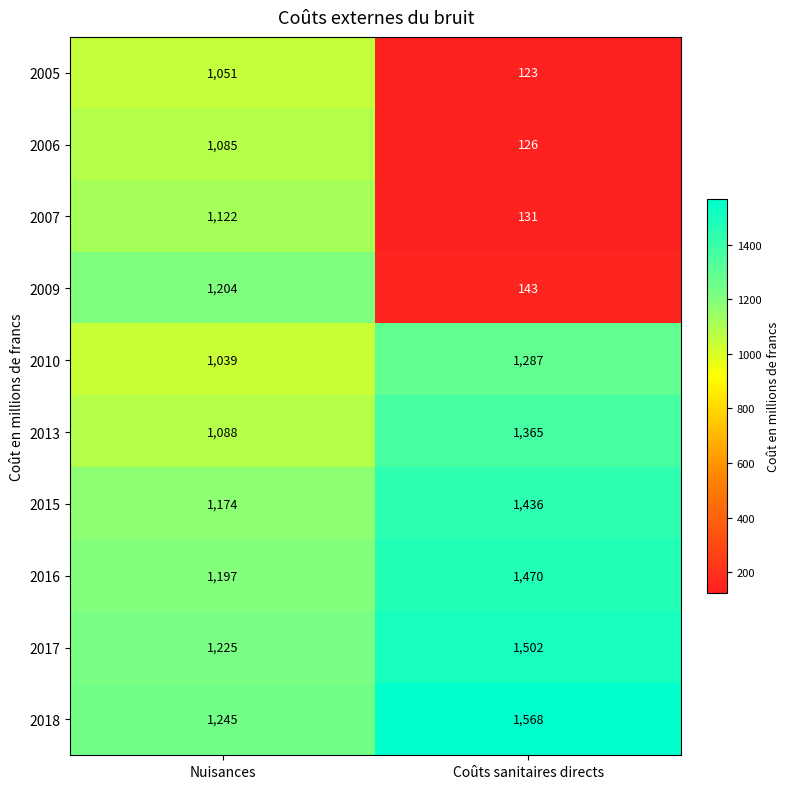

What is the average value of the 2016 series?

1334